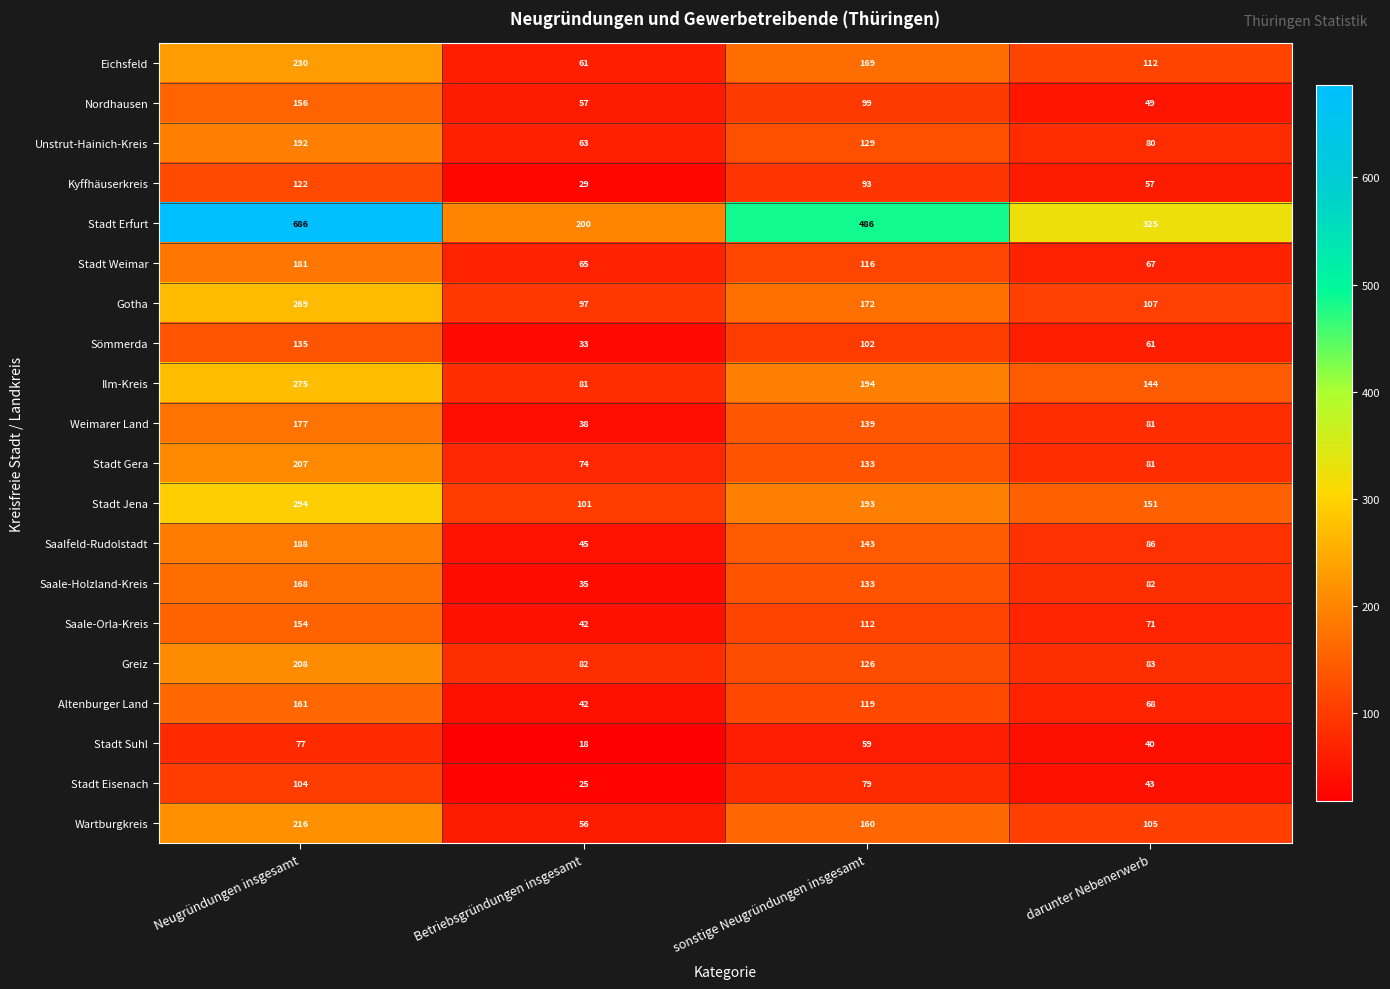

Count the number of data series in this chart.

20